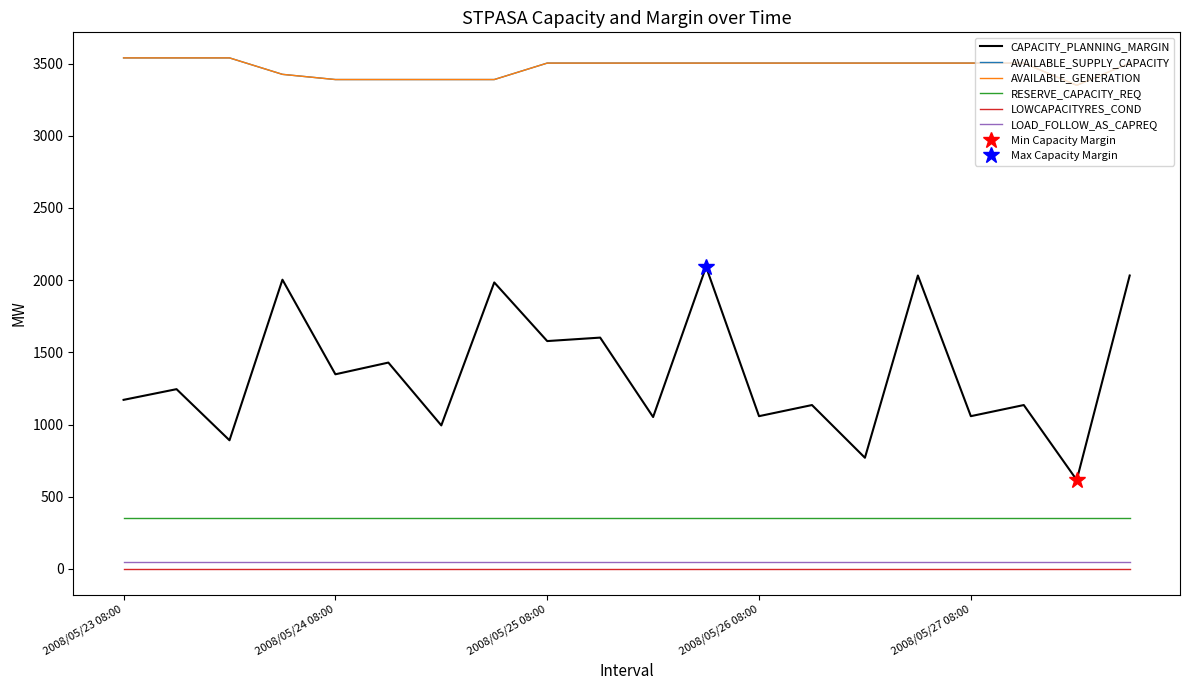

Which series has the largest total across all categories?

AVAILABLE_SUPPLY_CAPACITY